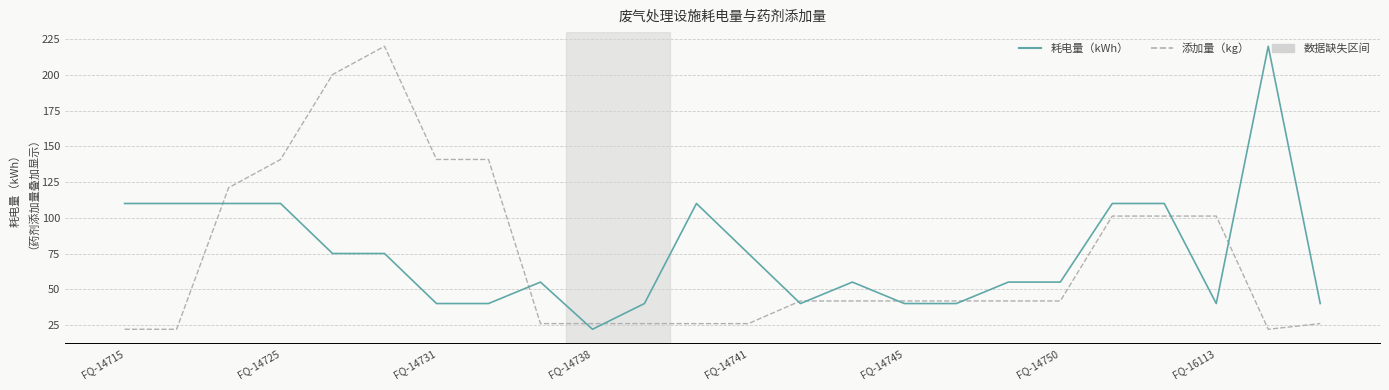

What is the smallest value displayed?

22.0